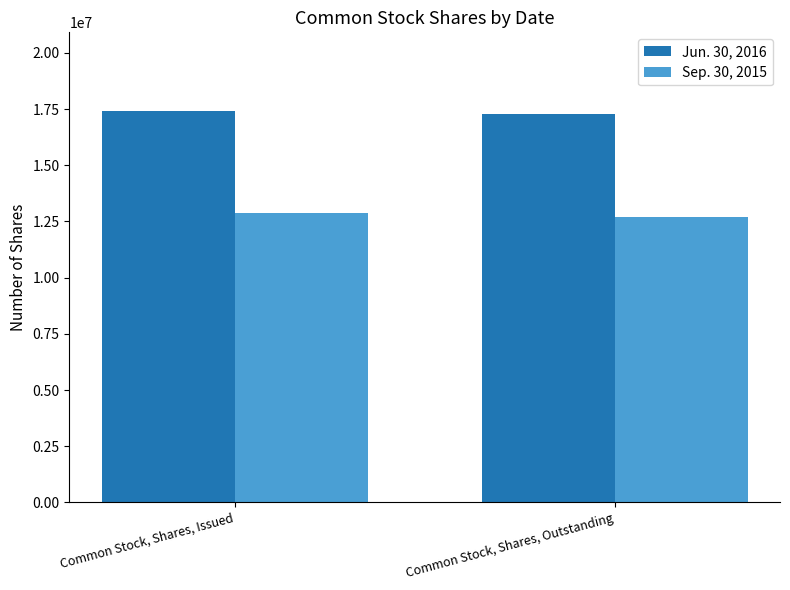

What is the sum of the Sep. 30, 2015 values at Common Stock, Shares, Outstanding and Common Stock, Shares, Issued?

25568396